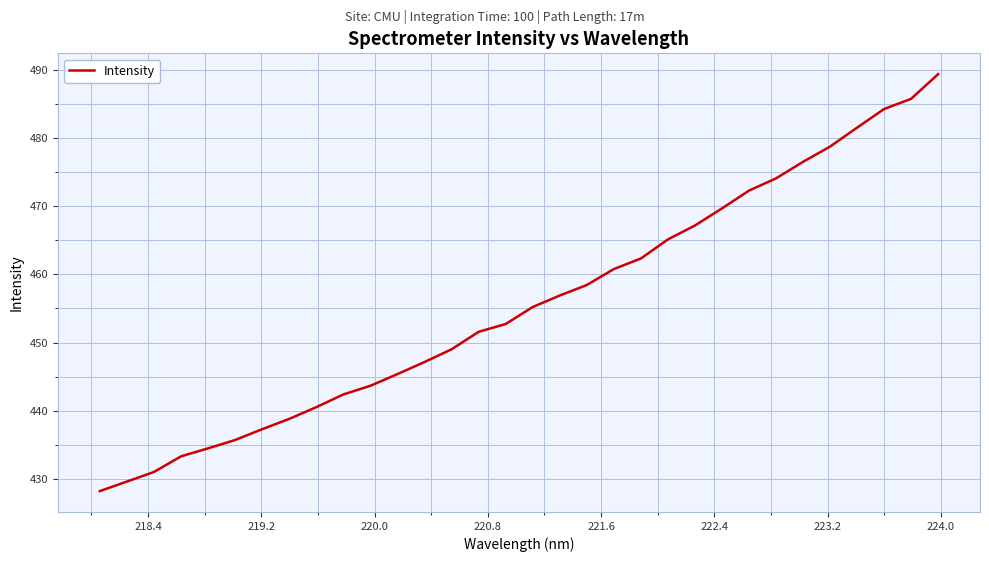

What is the greatest value displayed?

489.4